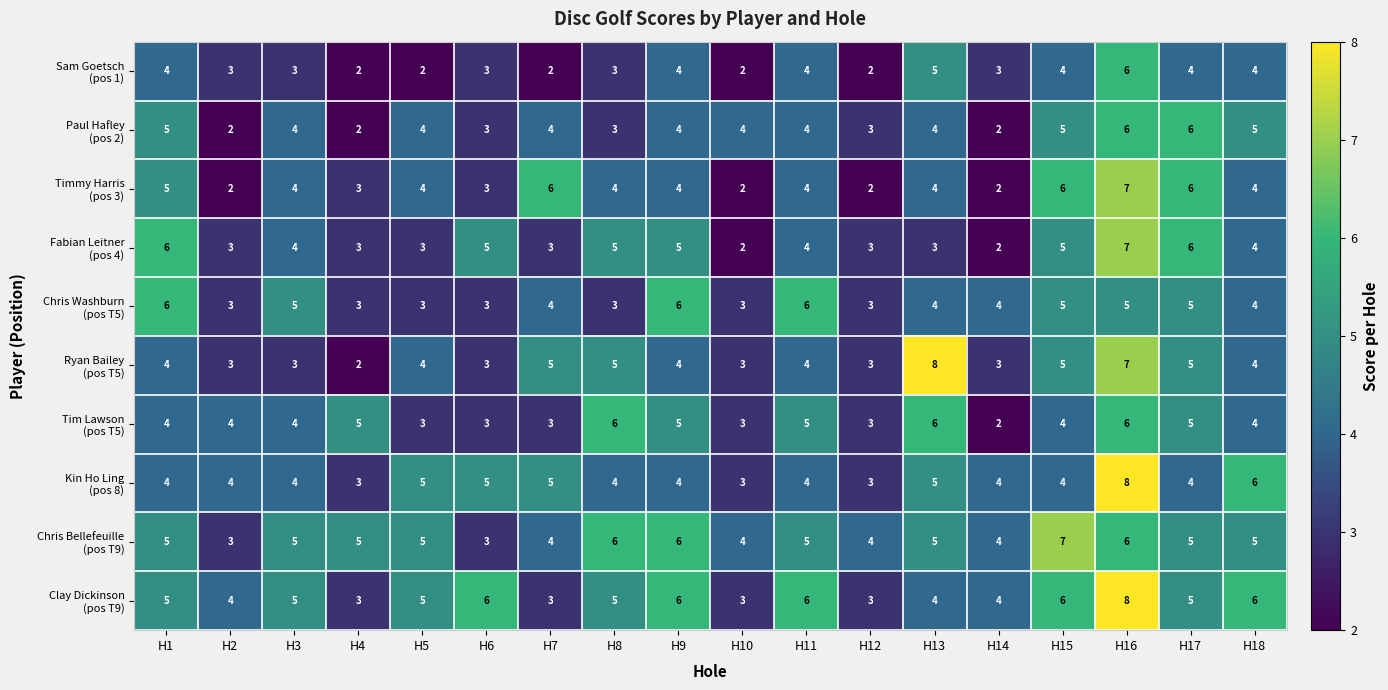

At how many categories does at least one series exceed 2?

18